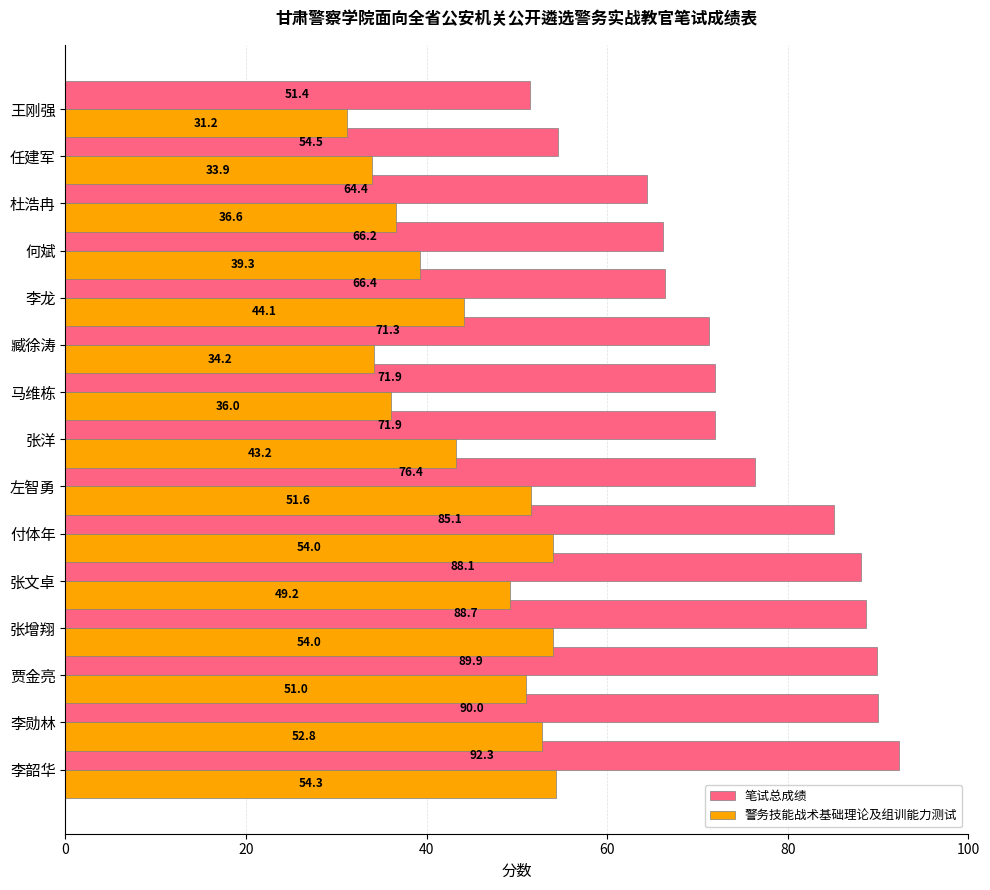

What are all the series names shown in the legend?

笔试总成绩, 警务技能战术基础理论及组训能力测试